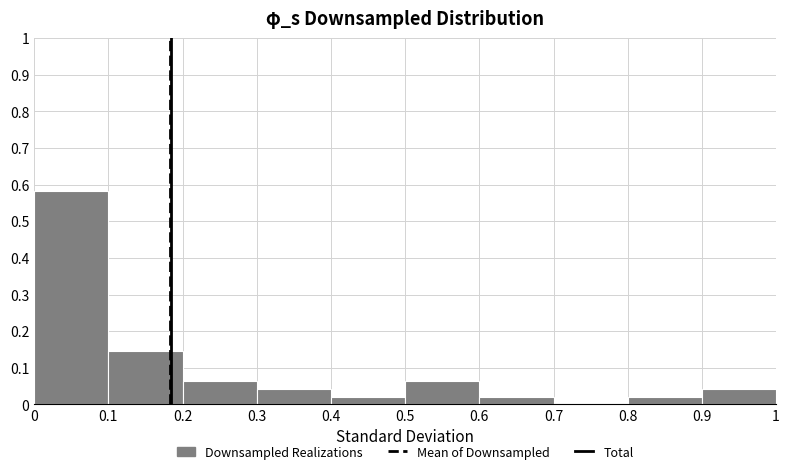

Which range on the x-axis has the tallest bar?

0 to 0.1